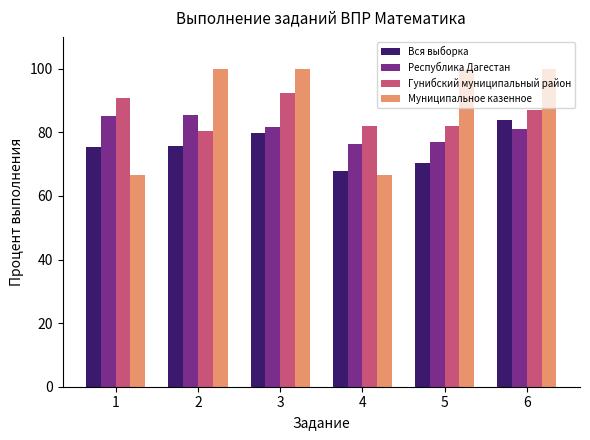

What is the difference between the highest and lowest values at 6?

19.1